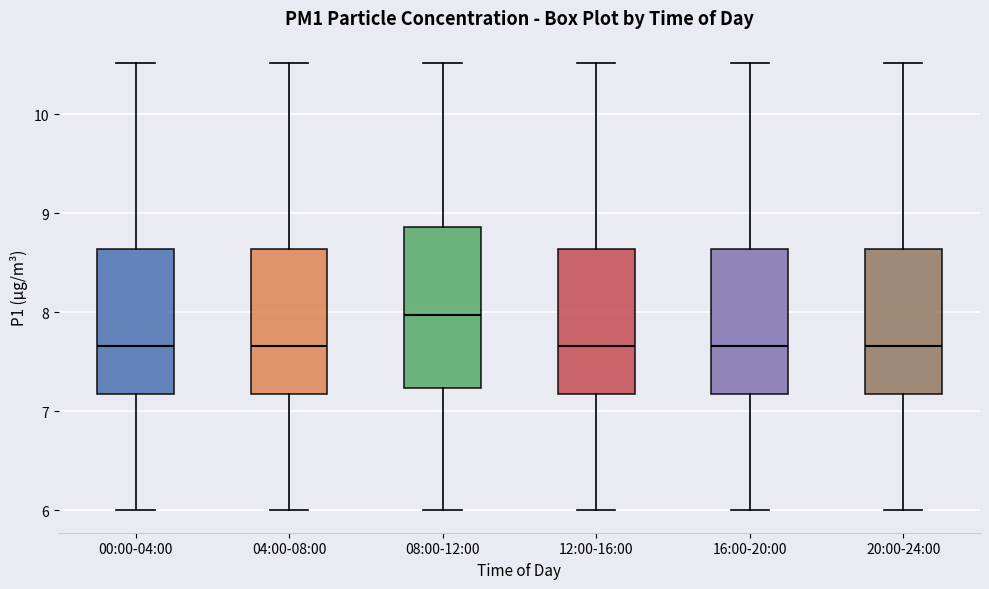

Reading left to right, transcribe this box plot: for each box, give where its median line is, the range the box spans, and where its two whiskers end, as read against the y-axis. The values are not printed on the chart, so give them approximately, as read against the axis.

00:00-04:00: median 7.7, box 7.2 to 8.6, whiskers 6.0 to 10.5
04:00-08:00: median 7.7, box 7.2 to 8.6, whiskers 6.0 to 10.5
08:00-12:00: median 8.0, box 7.2 to 8.9, whiskers 6.0 to 10.5
12:00-16:00: median 7.7, box 7.2 to 8.6, whiskers 6.0 to 10.5
16:00-20:00: median 7.7, box 7.2 to 8.6, whiskers 6.0 to 10.5
20:00-24:00: median 7.7, box 7.2 to 8.6, whiskers 6.0 to 10.5